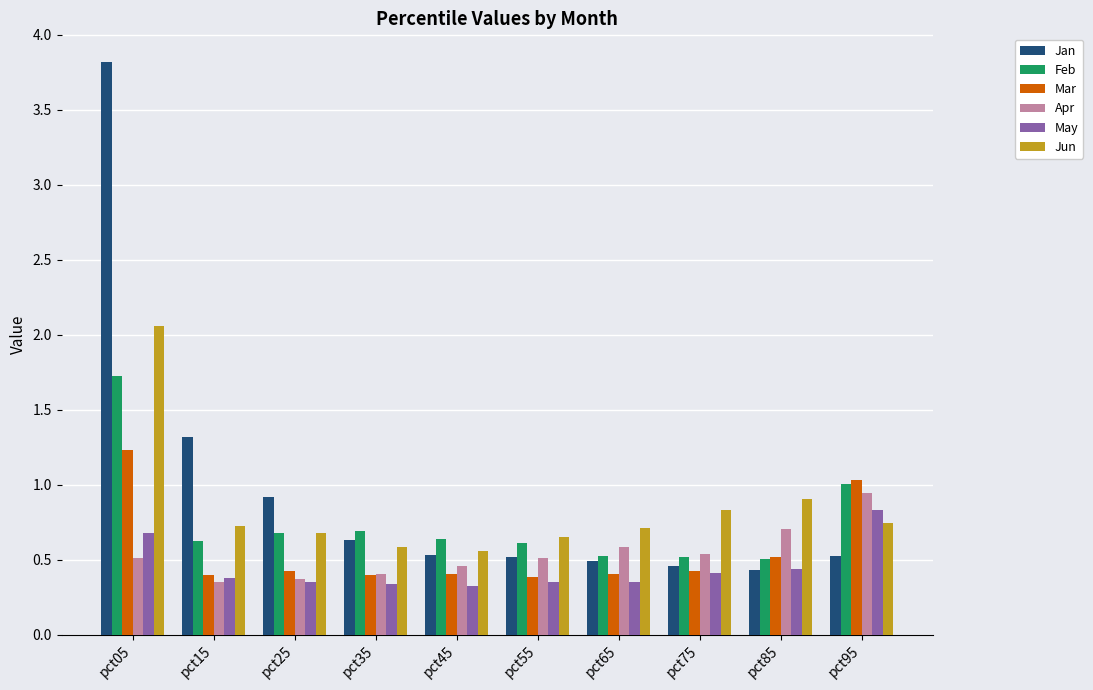

What is the average value of the Jun series?

0.8